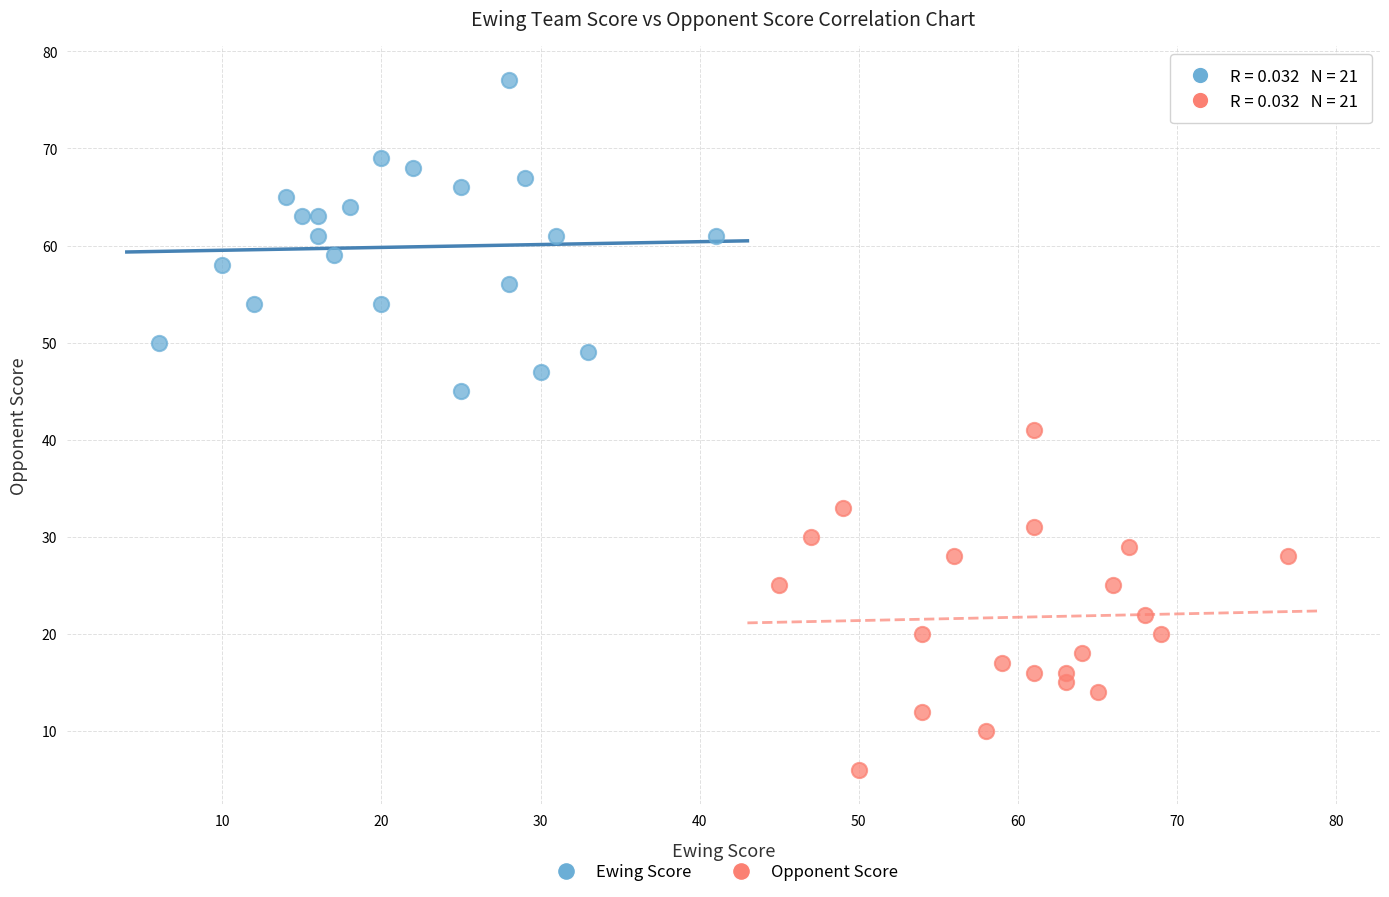

Which series contains the lowest Y value?

Opponent Score